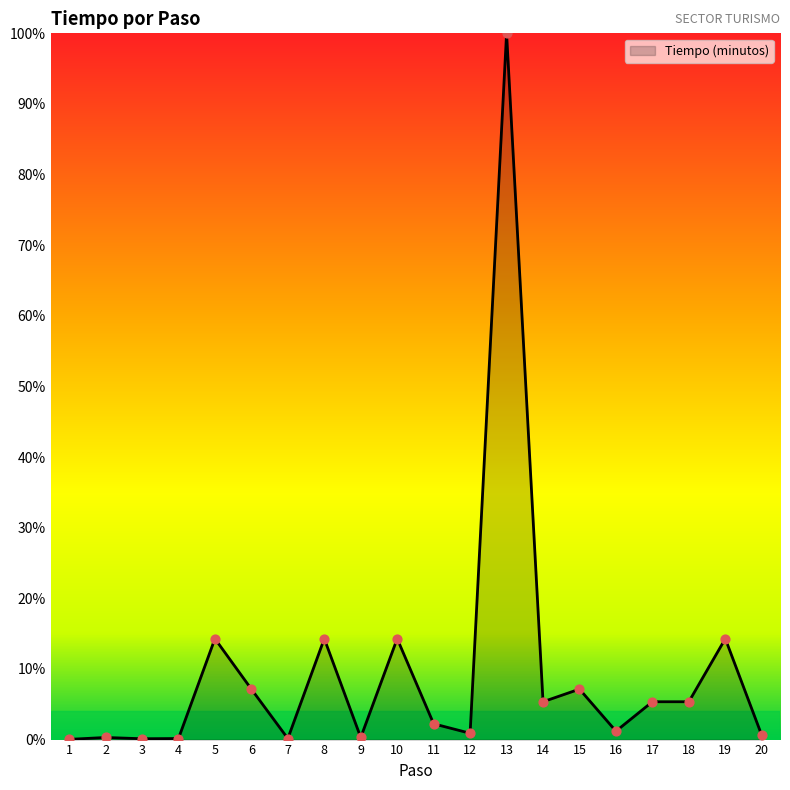

Approximately how many times larger is the value at 13 compared to 16?

84.0